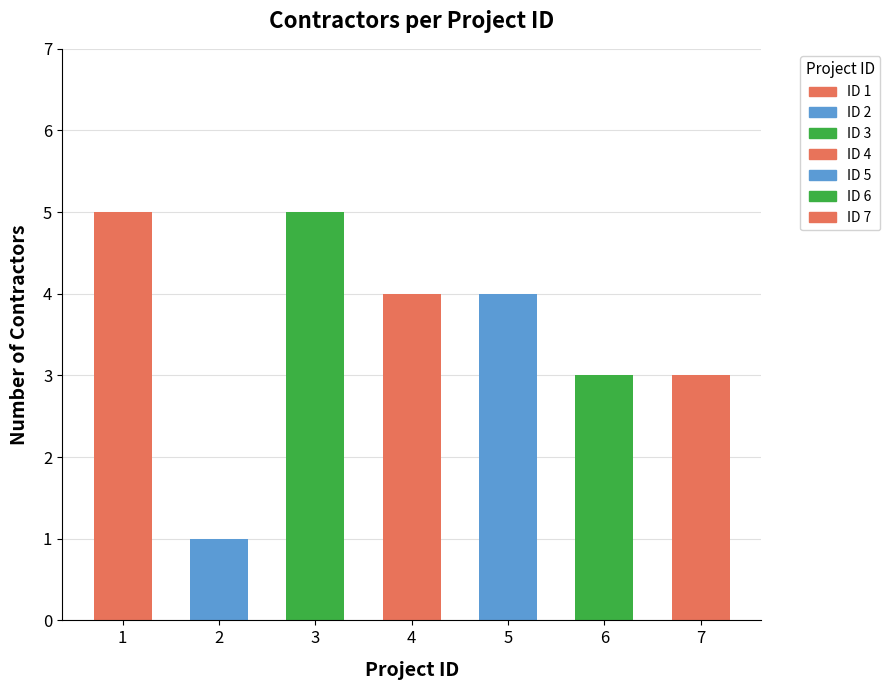

How many series are shown in this chart?

1